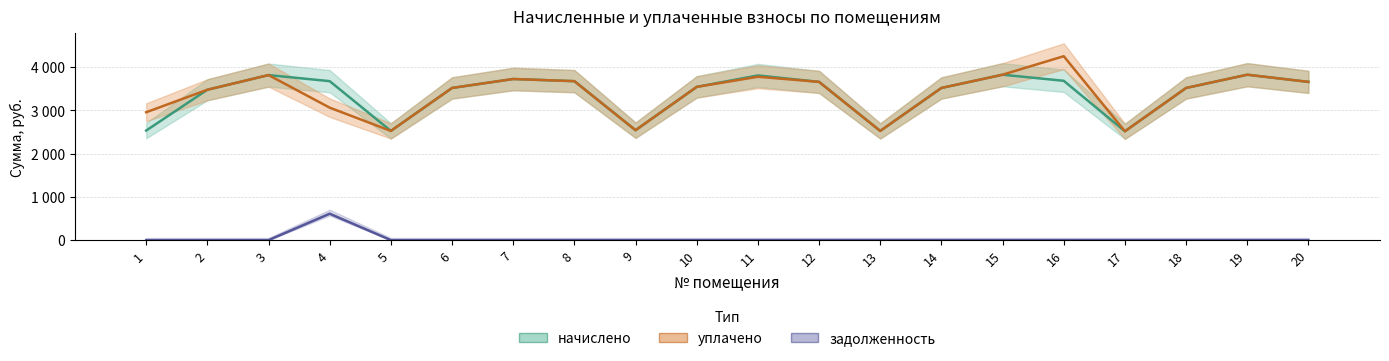

The value of начислено at 7 is 3726.0. True or false?

True